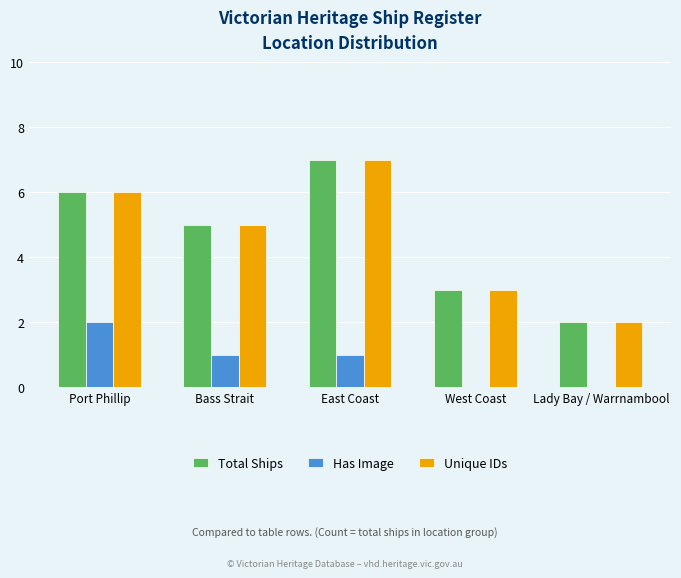

Reading right to left, extract all data points from this chart.

Total Ships: 2	3	7	5	6
Has Image: 0	0	1	1	2
Unique IDs: 2	3	7	5	6